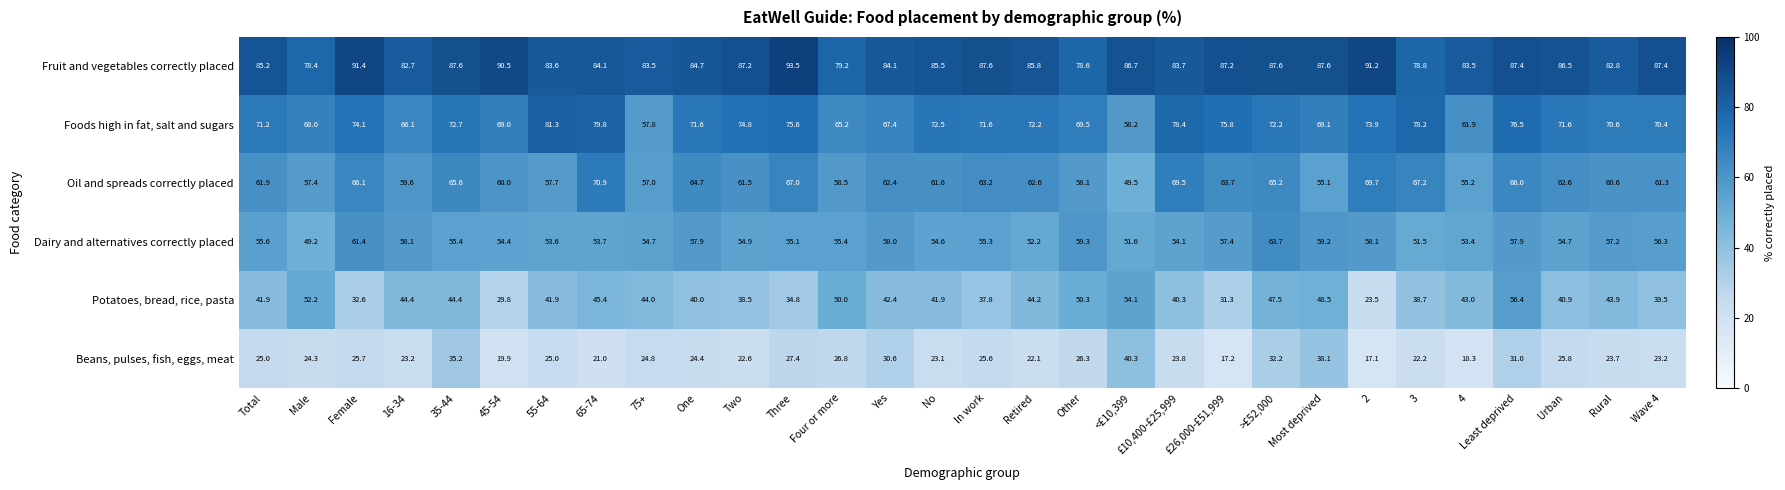

What value does the Foods high in fat, salt and sugars series have at Least deprived?

76.5